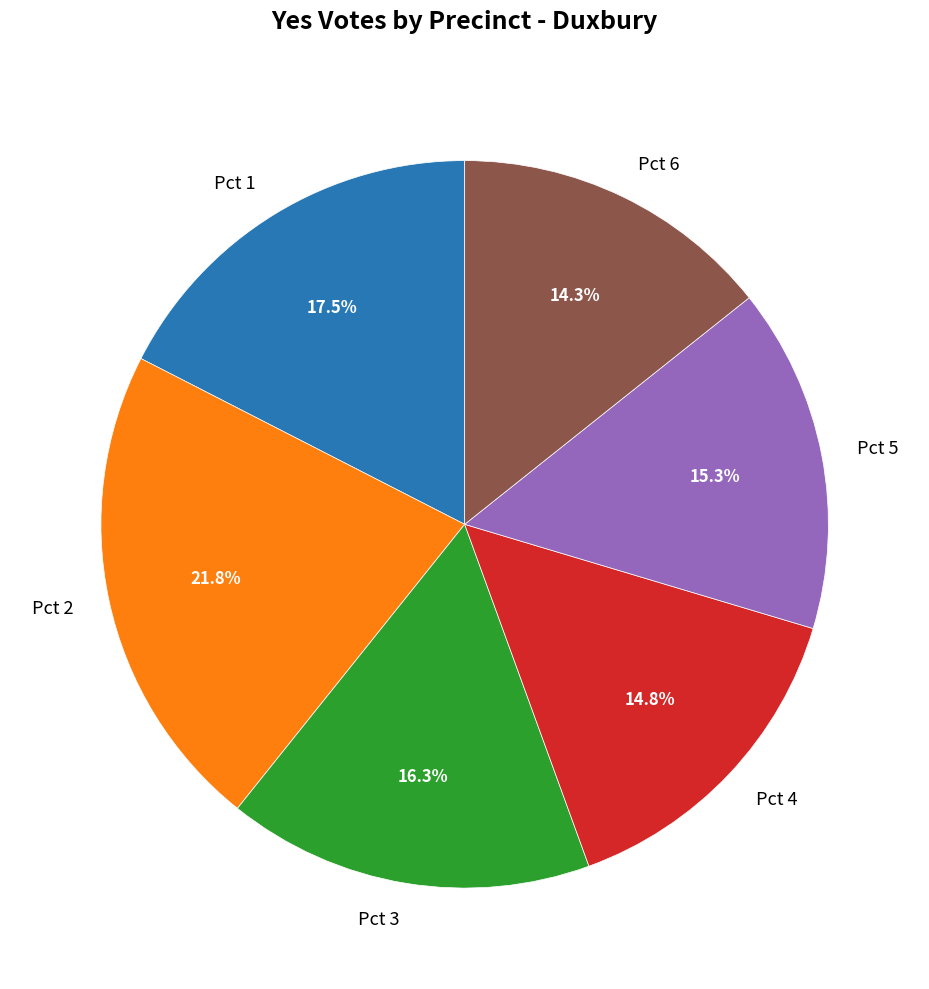

What portion of the pie excludes Pct 6?

85.7%